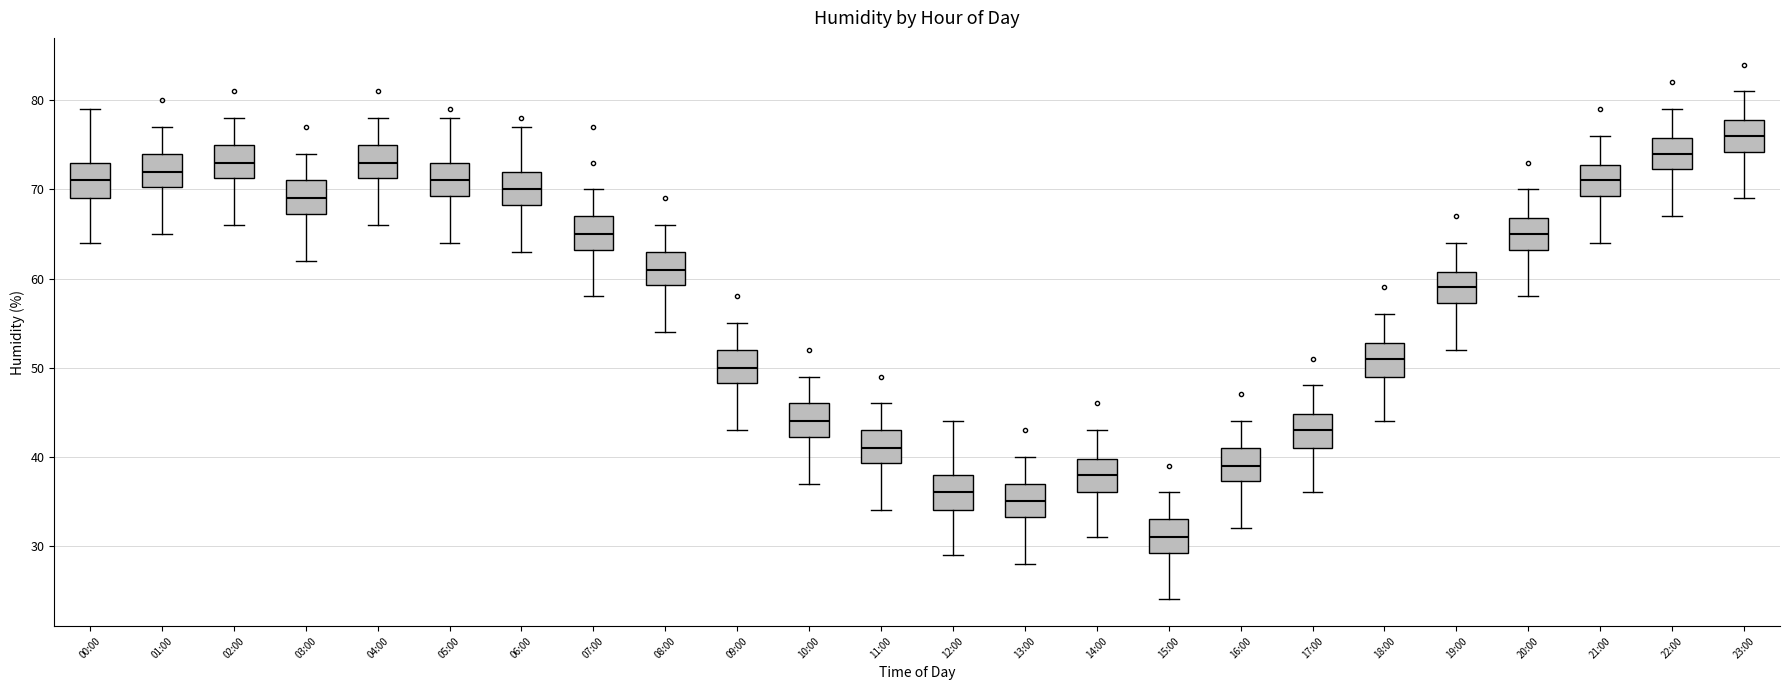

Which box's median line is the highest?

23:00